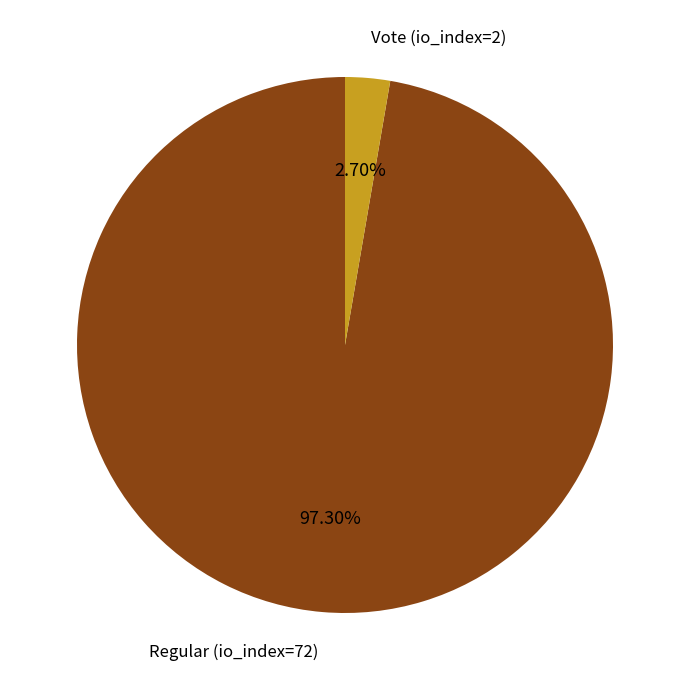

To the nearest percent, what is the difference between the Vote (io_index=2) and Regular (io_index=72) slice percentages?

95%